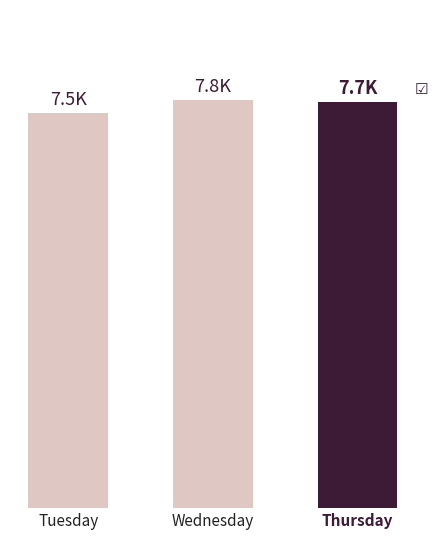

The chart shows a value of 7497 at Tuesday. True or false?

True